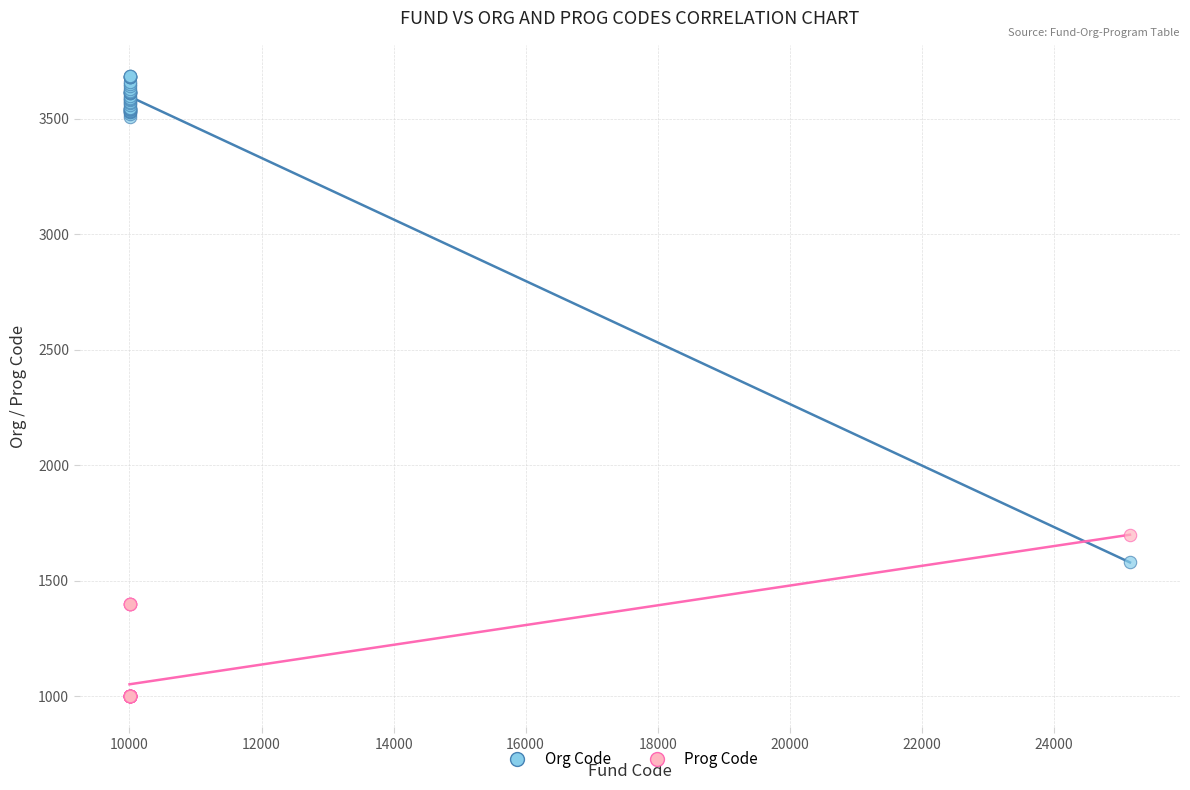

Which series reaches the minimum Y coordinate?

Prog Code